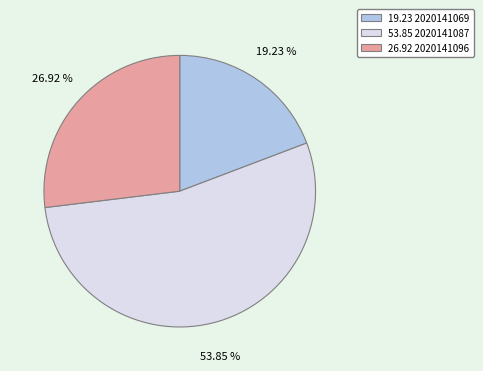

How many slices are in this pie chart?

3